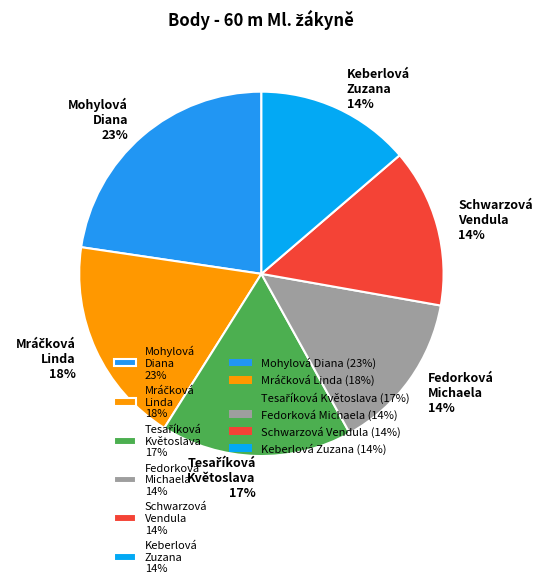

The Keberlová Zuzana 14% slice represents 14% of the pie. True or false?

True